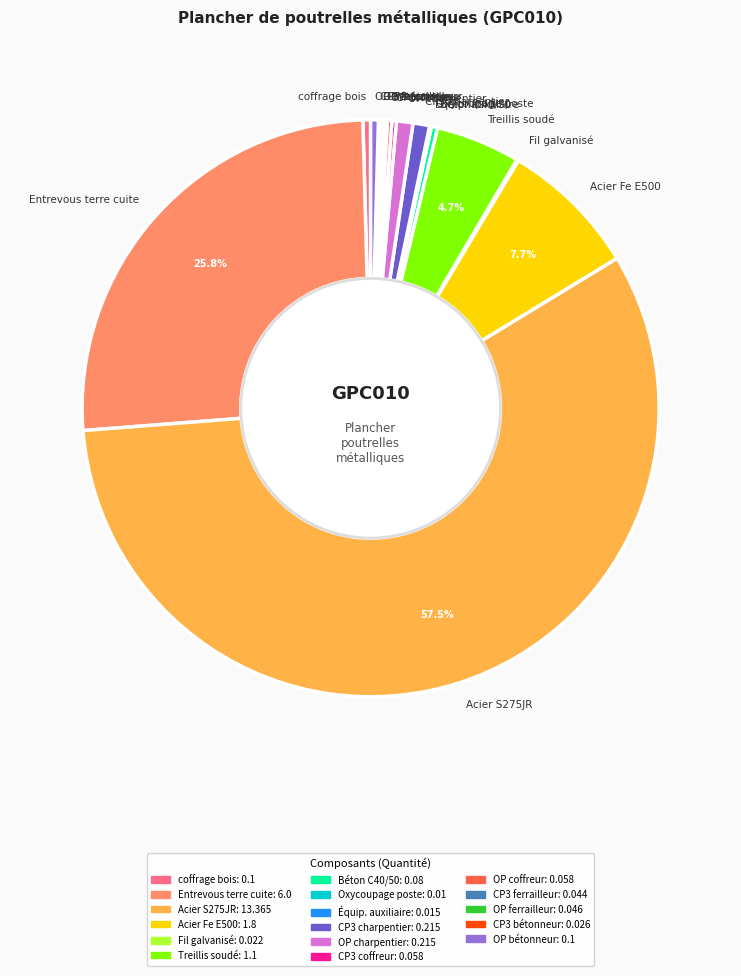

What is the majority slice?

Acier S275JR